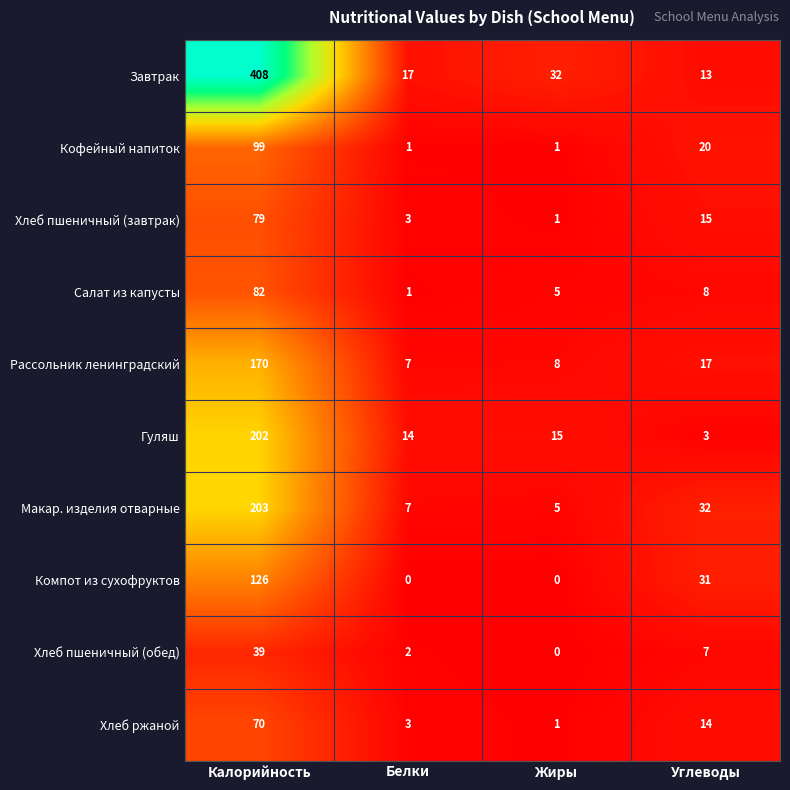

How many values in the Хлеб пшеничный (завтрак) series are below 15?

2